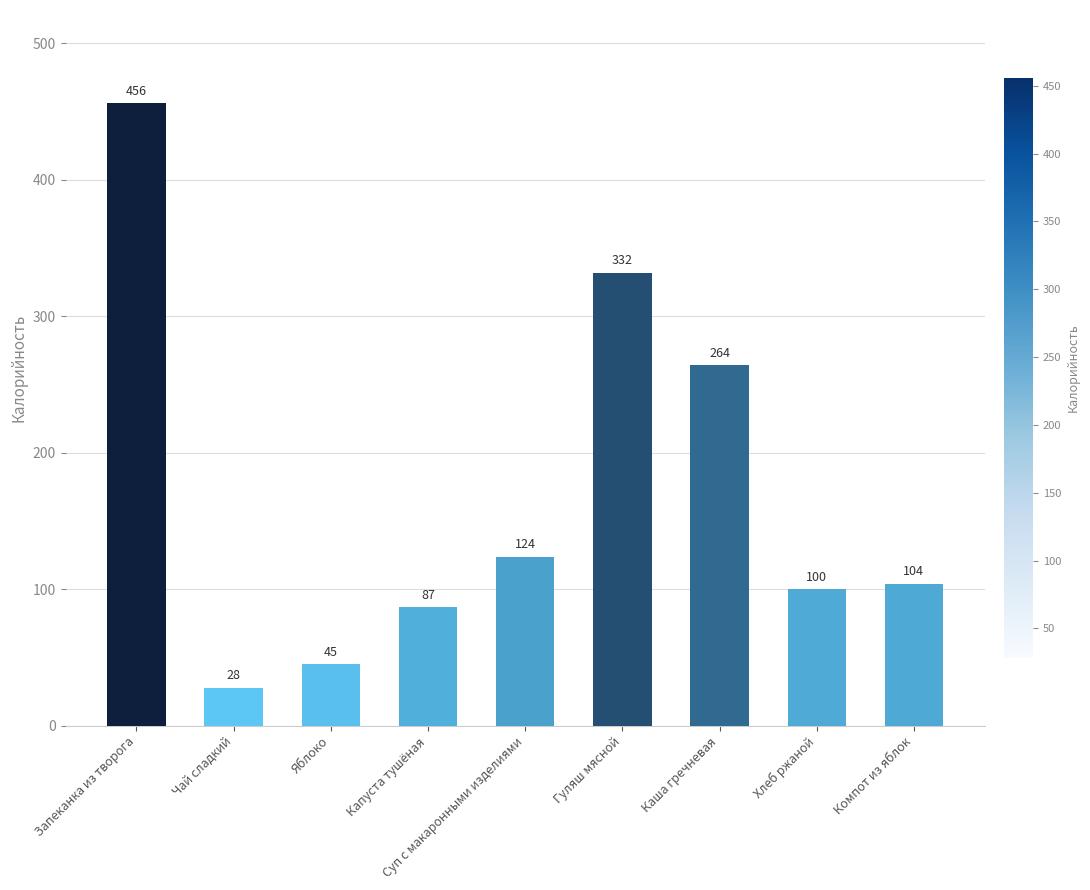

What value does the data have at Компот из яблок?

104